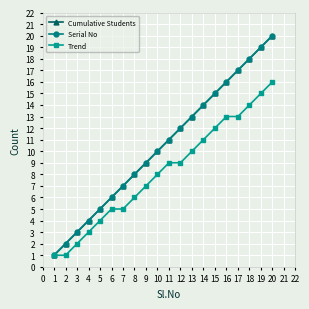

Does the chart display data point markers on the line(s)?

Yes